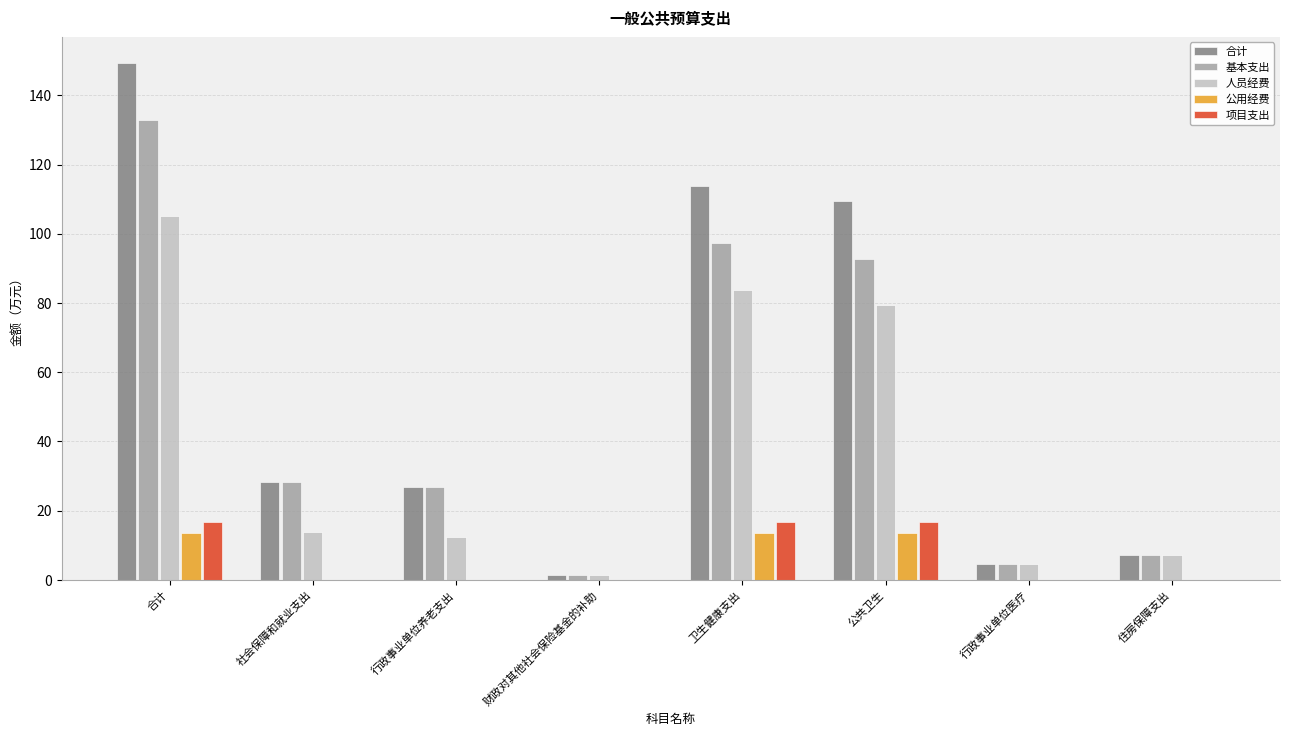

At which label is 基本支出 closest to 67?

公共卫生